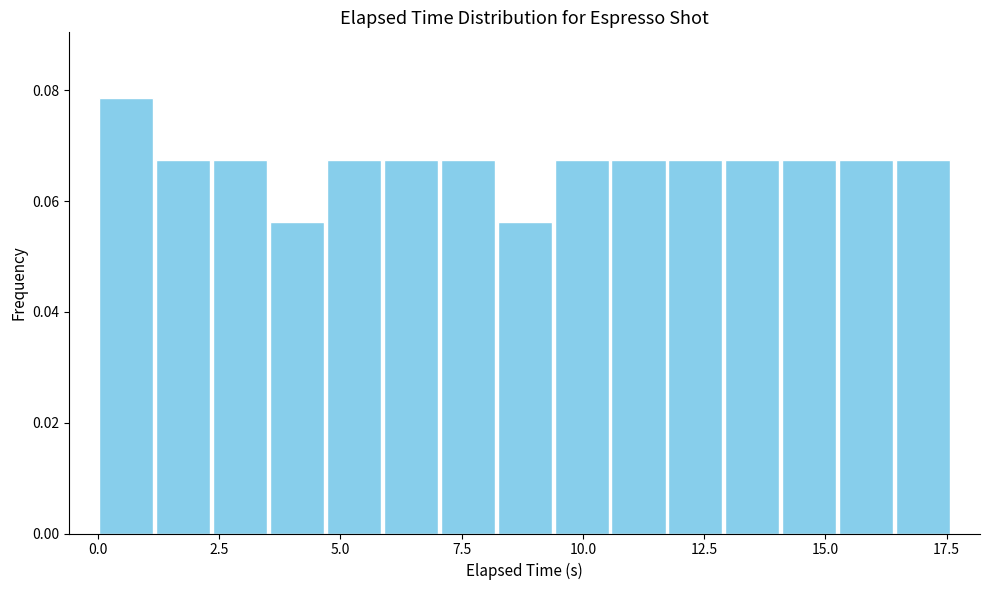

Around what value on the x-axis is the tallest bar? Give the approximate position of its centre, as read against the axis.

0.5